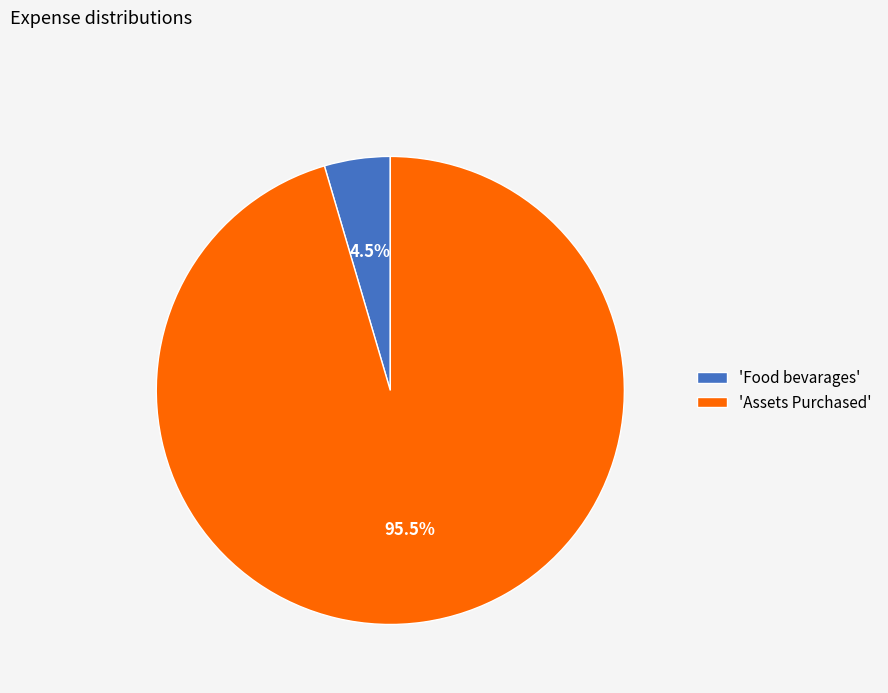

Combined, what portion of the pie is 'Assets Purchased' and 'Food bevarages'?

100.0%